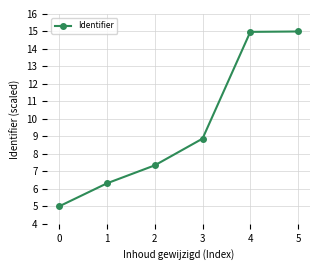

Count the number of categories in the chart.

6